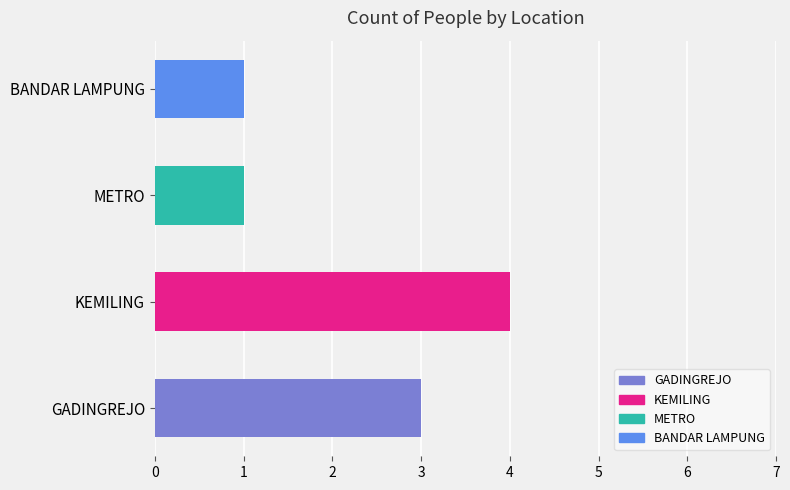

What is the difference between the maximum and minimum values?

3